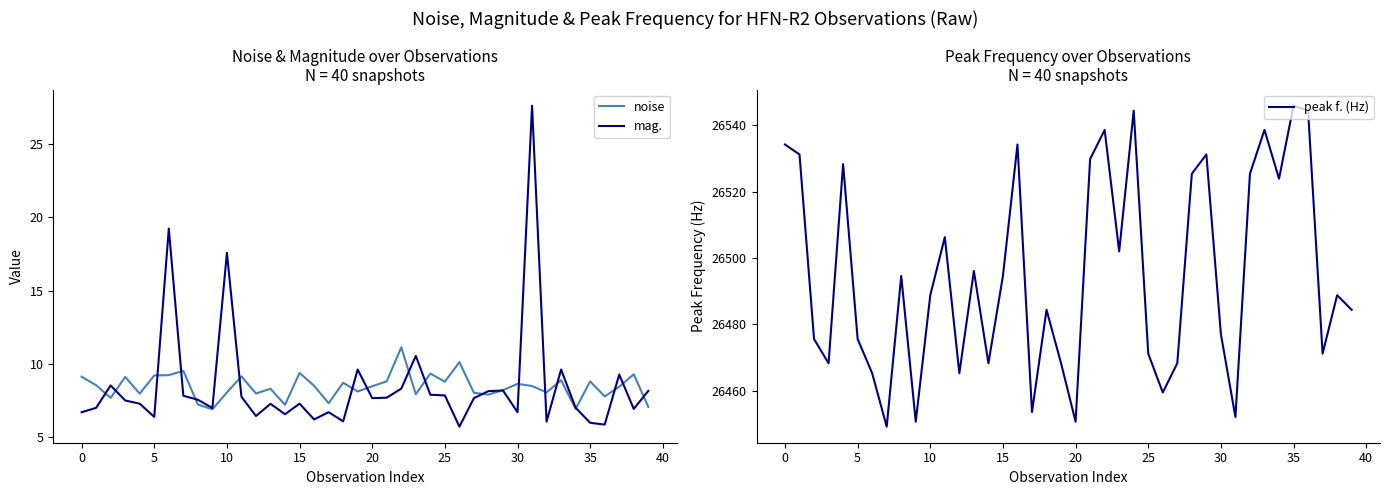

What are all the series names shown in the legend?

noise, mag., peak f. (Hz)